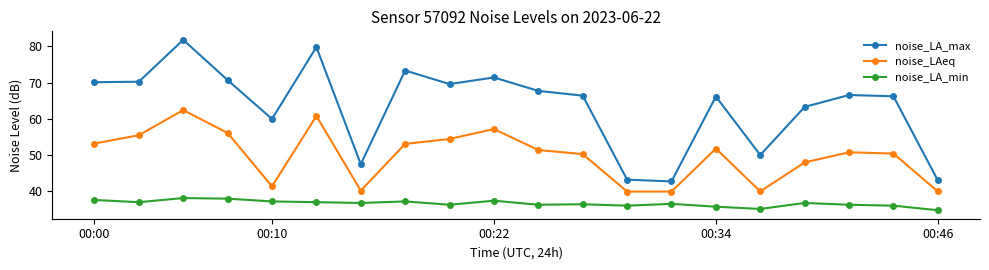

What is the value of the noise_LAeq point at the 8th from the left?

53.0